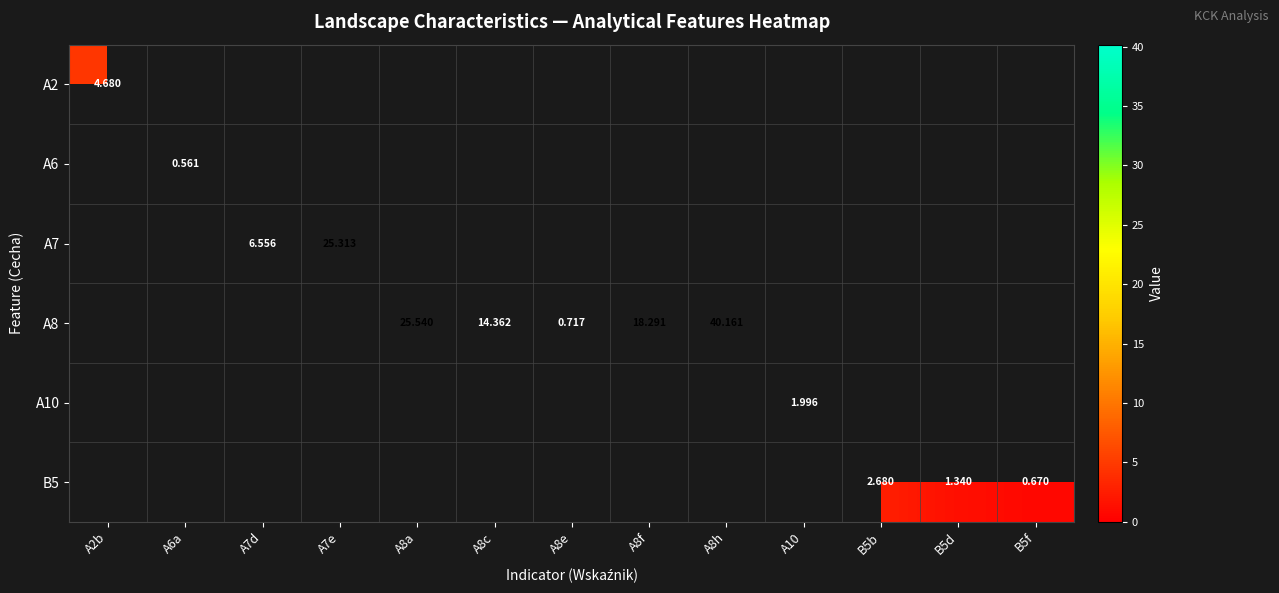

Which category has the lowest value across all series?

A6a